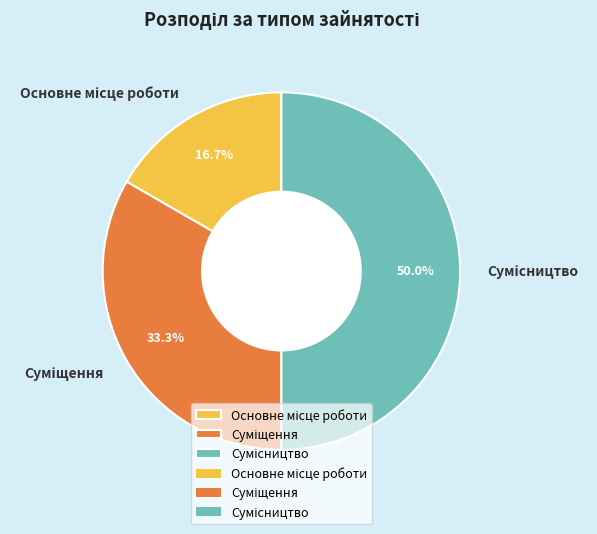

What is the ratio of the value at Основне місце роботи to the value at Суміщення?

0.5